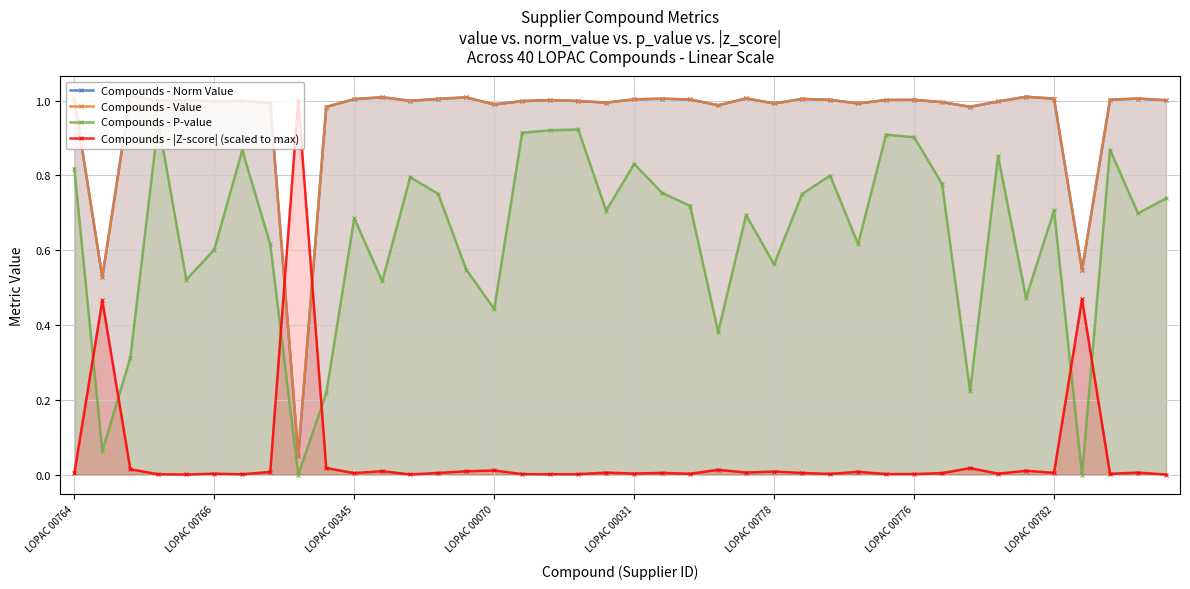

Reading right to left, transcribe all the data shown in this chart.

Compounds - Norm Value: 1.0	1.0	1.0	0.5	1.0	1.0	1.0	1.0	1.0	1.0	1.0	1.0	1.0	1.0	1.0	1.0	1.0	1.0	1.0	1.0	1.0	1.0	1.0	1.0	1.0	1.0	1.0	1.0	1.0	1.0	1.0	0.1	1.0	1.0	1.0	1.0	1.0	1.0	0.5	1.0
Compounds - Value: 1.0	1.0	1.0	0.5	1.0	1.0	1.0	1.0	1.0	1.0	1.0	1.0	1.0	1.0	1.0	1.0	1.0	1.0	1.0	1.0	1.0	1.0	1.0	1.0	1.0	1.0	1.0	1.0	1.0	1.0	1.0	0.1	1.0	1.0	1.0	1.0	1.0	1.0	0.5	1.0
Compounds - P-value: 0.7	0.7	0.9	0.0	0.7	0.5	0.9	0.2	0.8	0.9	0.9	0.6	0.8	0.8	0.6	0.7	0.4	0.7	0.8	0.8	0.7	0.9	0.9	0.9	0.4	0.5	0.8	0.8	0.5	0.7	0.2	0.0	0.6	0.9	0.6	0.5	0.9	0.3	0.1	0.8
Compounds - |Z-score| (scaled to max): 0.0	0.0	0.0	0.5	0.0	0.0	0.0	0.0	0.0	0.0	0.0	0.0	0.0	0.0	0.0	0.0	0.0	0.0	0.0	0.0	0.0	0.0	0.0	0.0	0.0	0.0	0.0	0.0	0.0	0.0	0.0	1.0	0.0	0.0	0.0	0.0	0.0	0.0	0.5	0.0